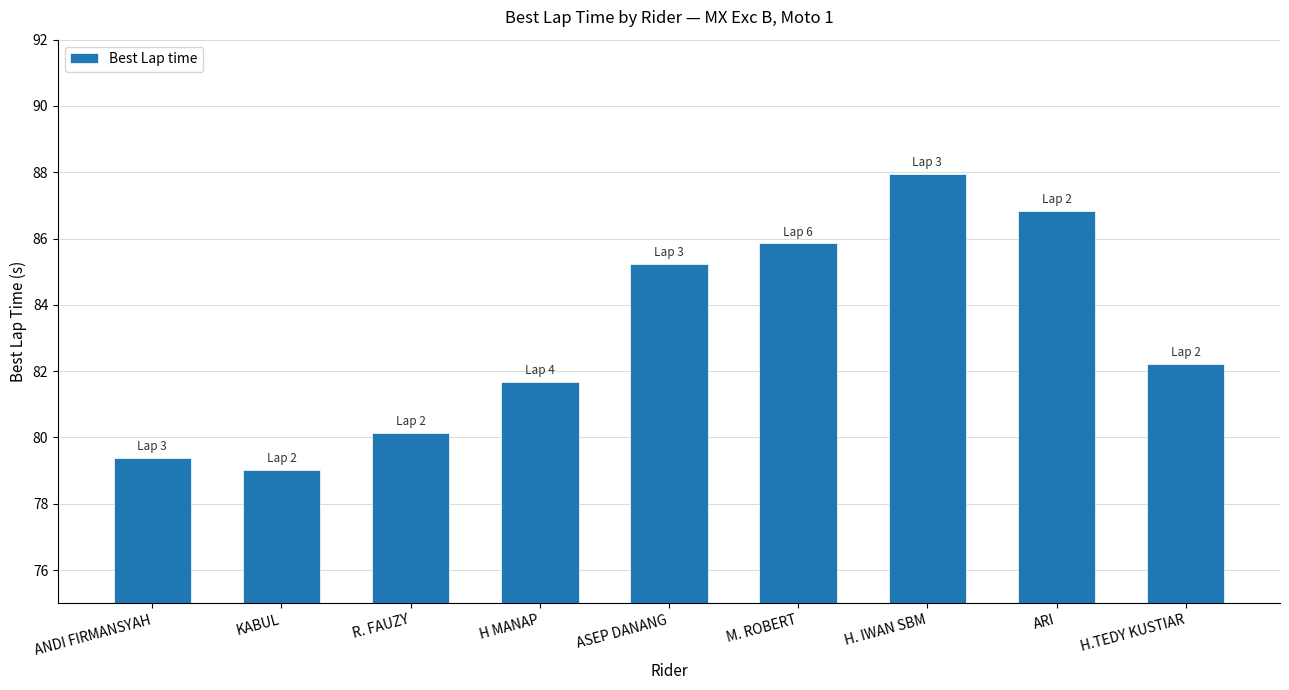

Count the number of data series in this chart.

1